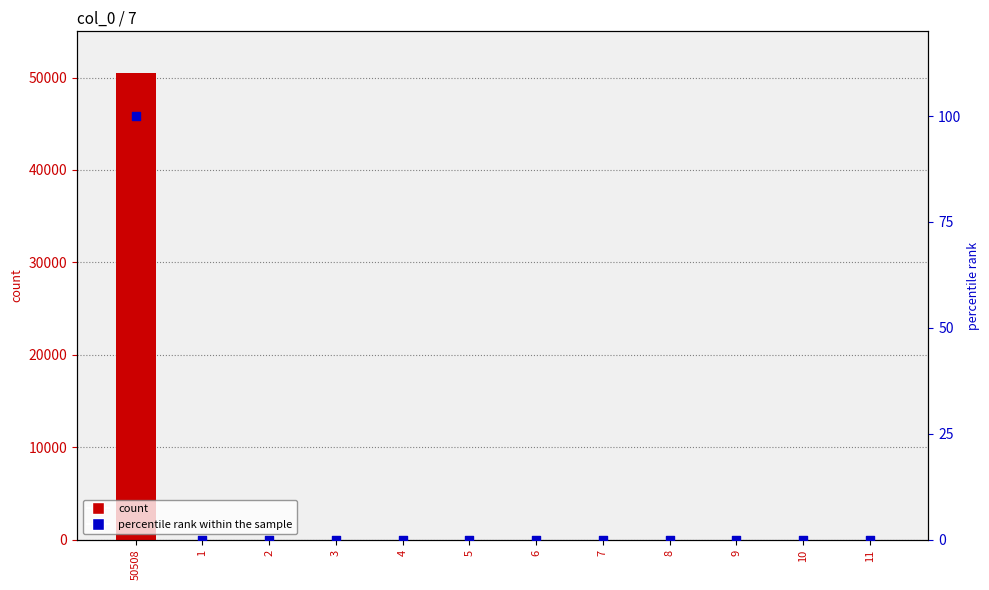

Which series reaches the minimum Y coordinate?

percentile rank within the sample